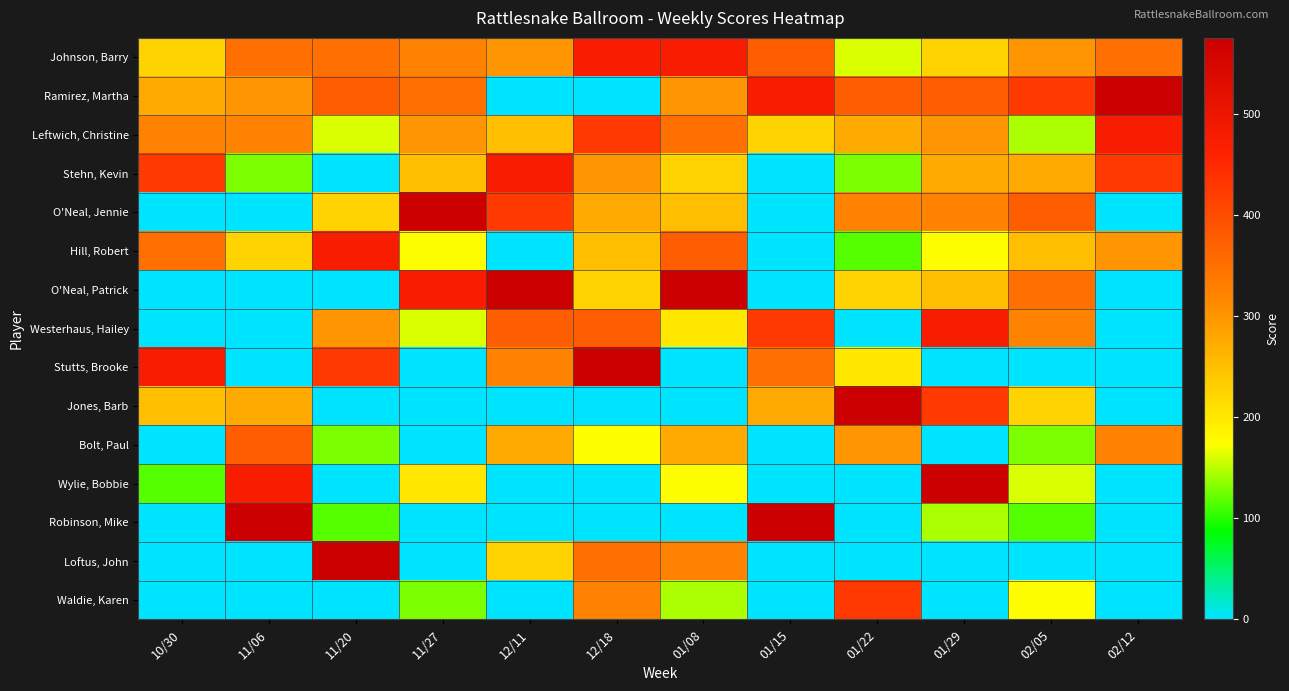

Reading left to right, list all the values displayed in this chart.

Johnson, Barry: 10/30=225	11/06=350	11/20=350	11/27=325	12/11=300	12/18=475	01/08=475	01/15=375	01/22=160	01/29=225	02/05=300	02/12=350
Ramirez, Martha: 10/30=275	11/06=300	11/20=375	11/27=350	12/11=0	12/18=0	01/08=300	01/15=475	01/22=375	01/29=375	02/05=425	02/12=575
Leftwich, Christine: 10/30=325	11/06=325	11/20=160	11/27=300	12/11=250	12/18=425	01/08=350	01/15=225	01/22=275	01/29=300	02/05=145	02/12=475
Stehn, Kevin: 10/30=425	11/06=130	11/20=0	11/27=250	12/11=475	12/18=300	01/08=225	01/15=0	01/22=130	01/29=275	02/05=275	02/12=425
O'Neal, Jennie: 10/30=0	11/06=0	11/20=225	11/27=575	12/11=425	12/18=275	01/08=250	01/15=0	01/22=325	01/29=325	02/05=375	02/12=0
Hill, Robert: 10/30=350	11/06=225	11/20=475	11/27=175	12/11=0	12/18=250	01/08=375	01/15=0	01/22=115	01/29=175	02/05=250	02/12=300
O'Neal, Patrick: 10/30=0	11/06=0	11/20=0	11/27=475	12/11=575	12/18=225	01/08=575	01/15=0	01/22=225	01/29=250	02/05=350	02/12=0
Westerhaus, Hailey: 10/30=0	11/06=0	11/20=300	11/27=160	12/11=375	12/18=375	01/08=200	01/15=425	01/22=0	01/29=475	02/05=325	02/12=0
Stutts, Brooke: 10/30=475	11/06=0	11/20=425	11/27=0	12/11=325	12/18=575	01/08=0	01/15=350	01/22=200	01/29=0	02/05=0	02/12=0
Jones, Barb: 10/30=250	11/06=275	11/20=0	11/27=0	12/11=0	12/18=0	01/08=0	01/15=275	01/22=575	01/29=425	02/05=225	02/12=0
Bolt, Paul: 10/30=0	11/06=375	11/20=130	11/27=0	12/11=275	12/18=175	01/08=275	01/15=0	01/22=300	01/29=0	02/05=130	02/12=325
Wylie, Bobbie: 10/30=115	11/06=475	11/20=0	11/27=200	12/11=0	12/18=0	01/08=175	01/15=0	01/22=0	01/29=575	02/05=160	02/12=0
Robinson, Mike: 10/30=0	11/06=575	11/20=115	11/27=0	12/11=0	12/18=0	01/08=0	01/15=575	01/22=0	01/29=145	02/05=115	02/12=0
Loftus, John: 10/30=0	11/06=0	11/20=575	11/27=0	12/11=225	12/18=350	01/08=325	01/15=0	01/22=0	01/29=0	02/05=0	02/12=0
Waldie, Karen: 10/30=0	11/06=0	11/20=0	11/27=130	12/11=0	12/18=325	01/08=145	01/15=0	01/22=425	01/29=0	02/05=175	02/12=0